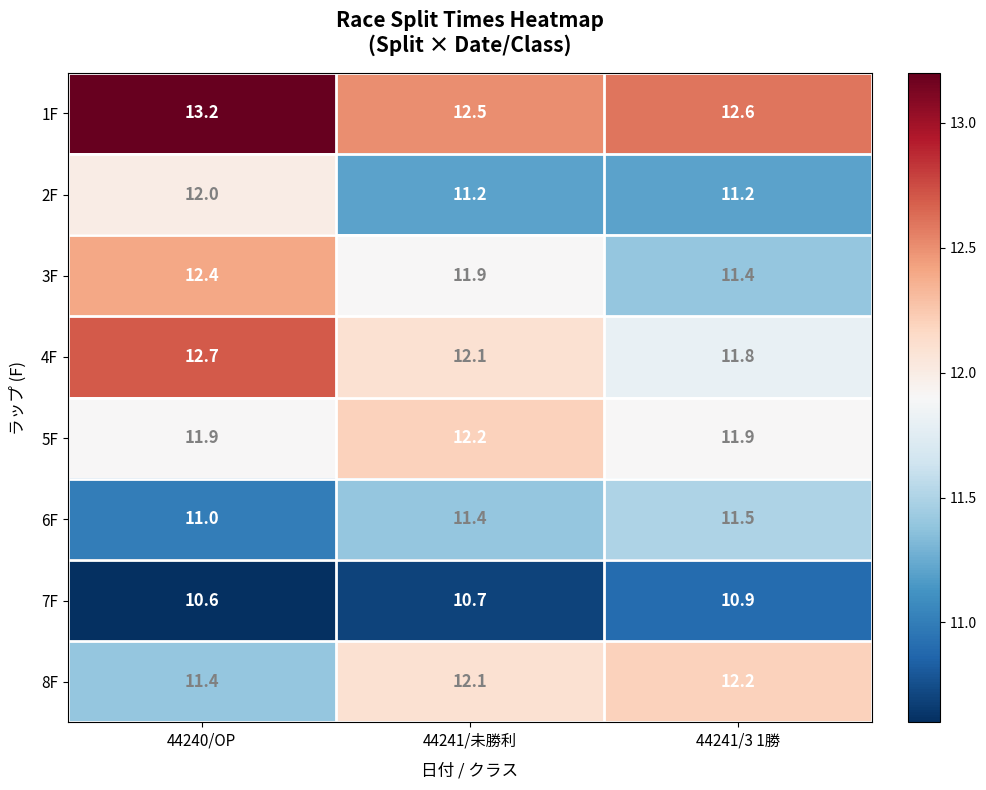

Reading left to right, what are all the values shown in this chart?

1F: 44240/OP=13.2	44241/未勝利=12.5	44241/3 1勝=12.6
2F: 44240/OP=12.0	44241/未勝利=11.2	44241/3 1勝=11.2
3F: 44240/OP=12.4	44241/未勝利=11.9	44241/3 1勝=11.4
4F: 44240/OP=12.7	44241/未勝利=12.1	44241/3 1勝=11.8
5F: 44240/OP=11.9	44241/未勝利=12.2	44241/3 1勝=11.9
6F: 44240/OP=11.0	44241/未勝利=11.4	44241/3 1勝=11.5
7F: 44240/OP=10.6	44241/未勝利=10.7	44241/3 1勝=10.9
8F: 44240/OP=11.4	44241/未勝利=12.1	44241/3 1勝=12.2